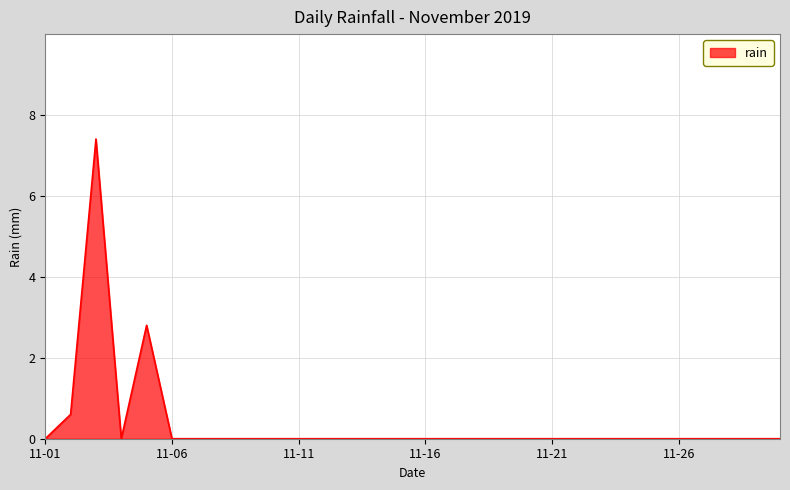

What is the difference between the maximum and minimum values?

7.4